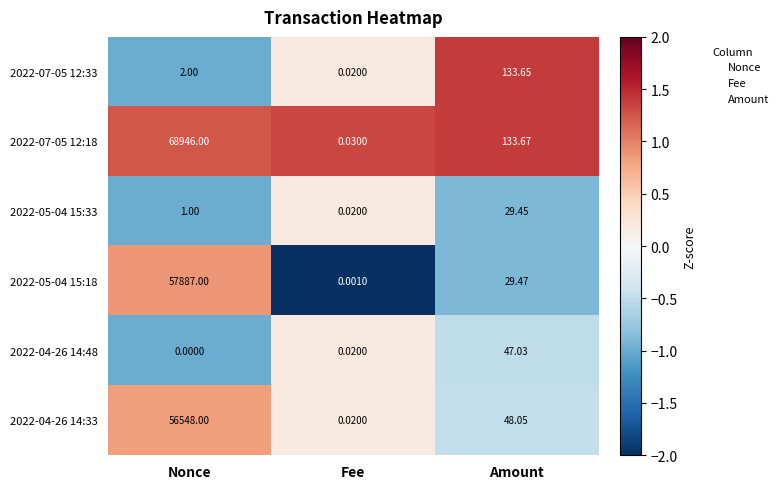

Where is 2022-04-26 14:33 nearest to the value 28274?

Amount